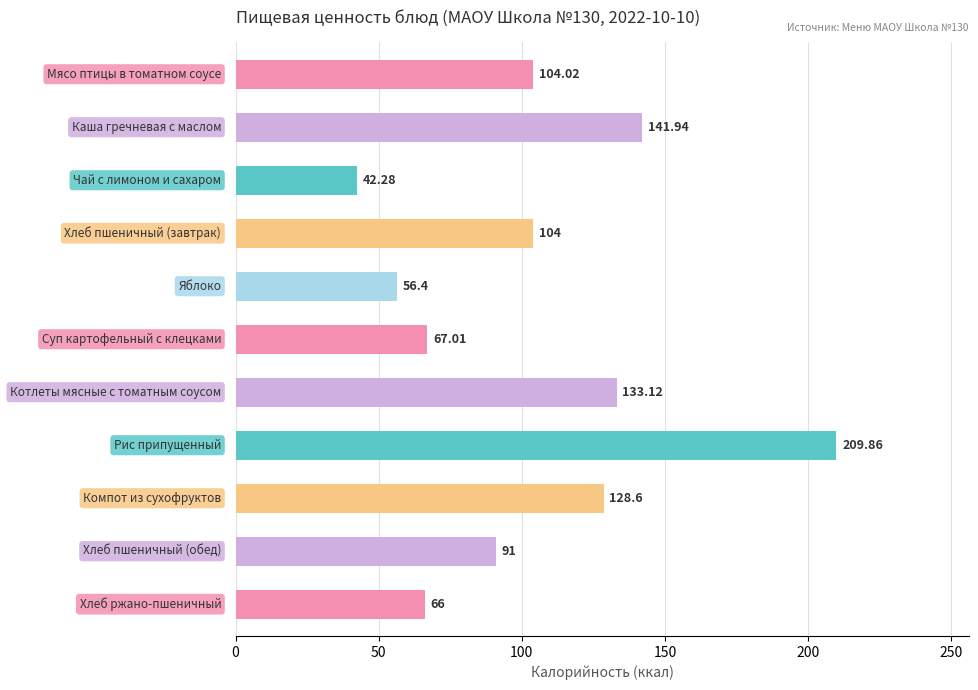

What is the average value?

104.0